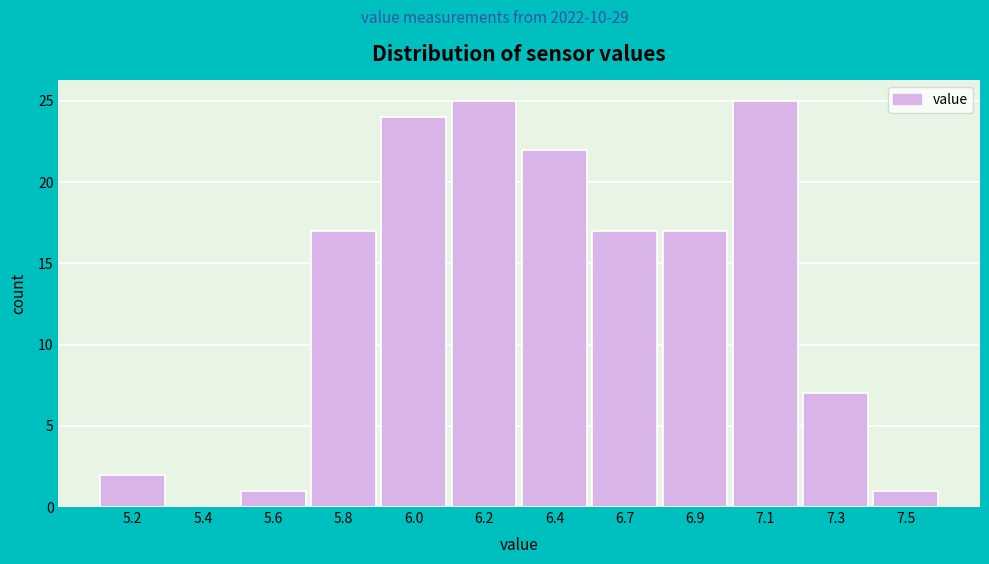

Reading left to right, transcribe all the data shown in this chart.

5.2=2	5.4=0	5.6=1	5.8=17	6.0=24	6.2=25	6.4=22	6.7=17	6.9=17	7.1=25	7.3=7	7.5=1